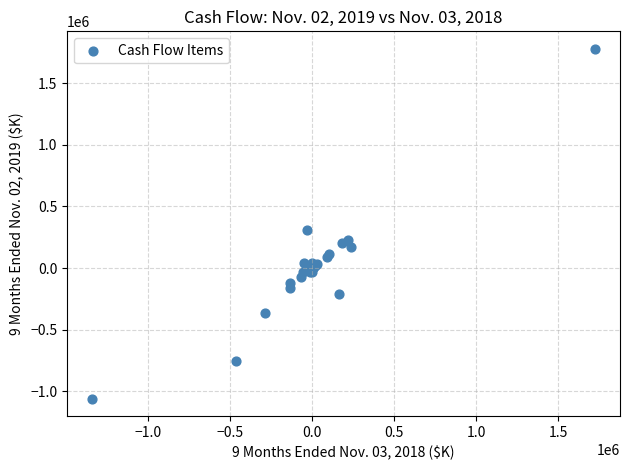

What Y value in the scatter plot is closest to 359650?

308953